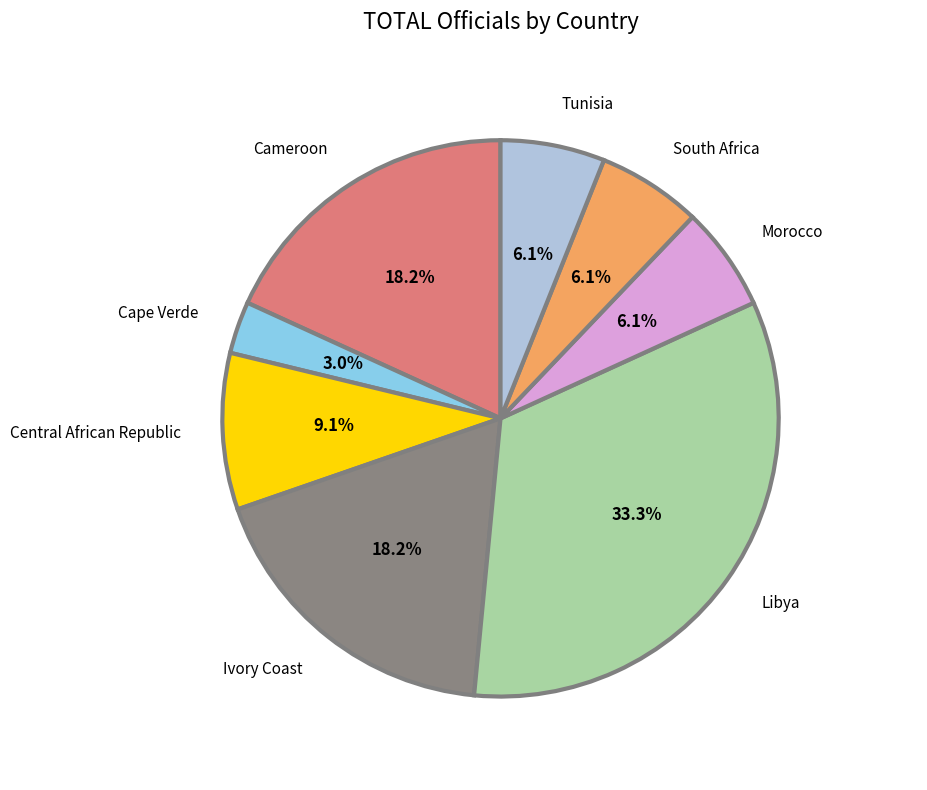

Which category has the biggest portion of the pie?

Libya